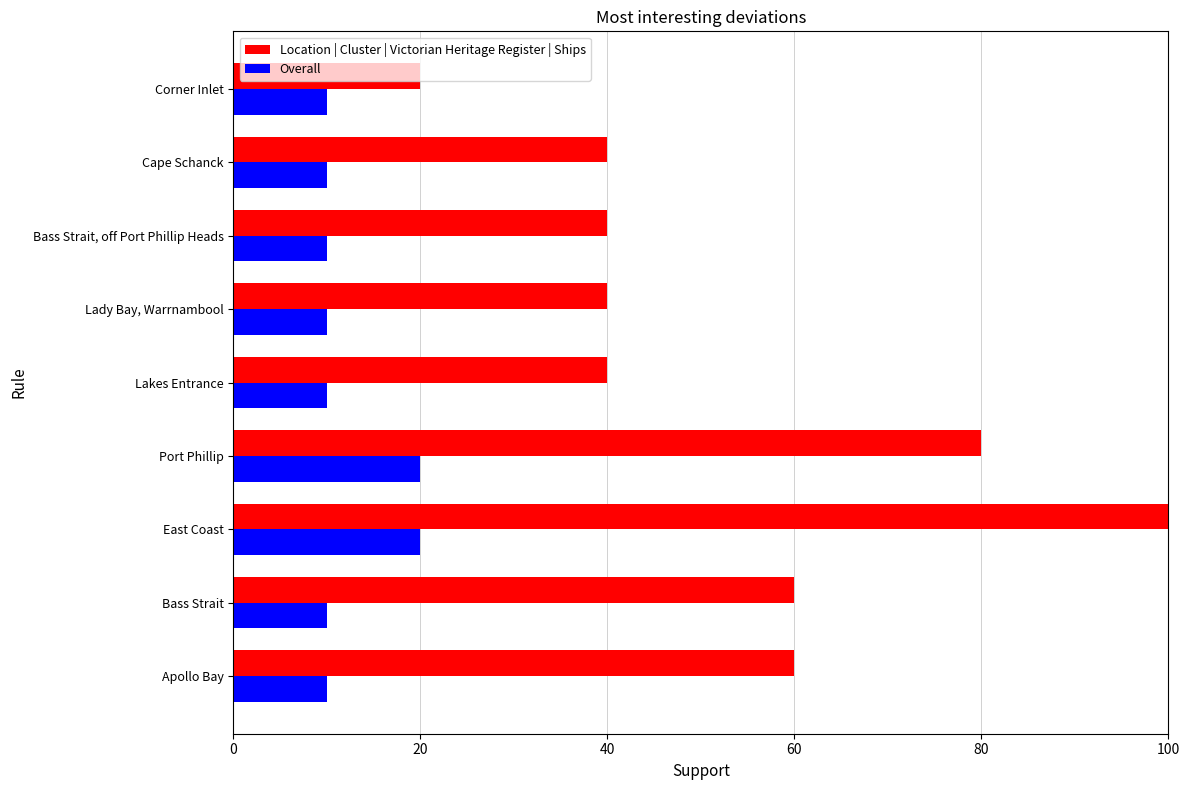

Count the number of data series in this chart.

2